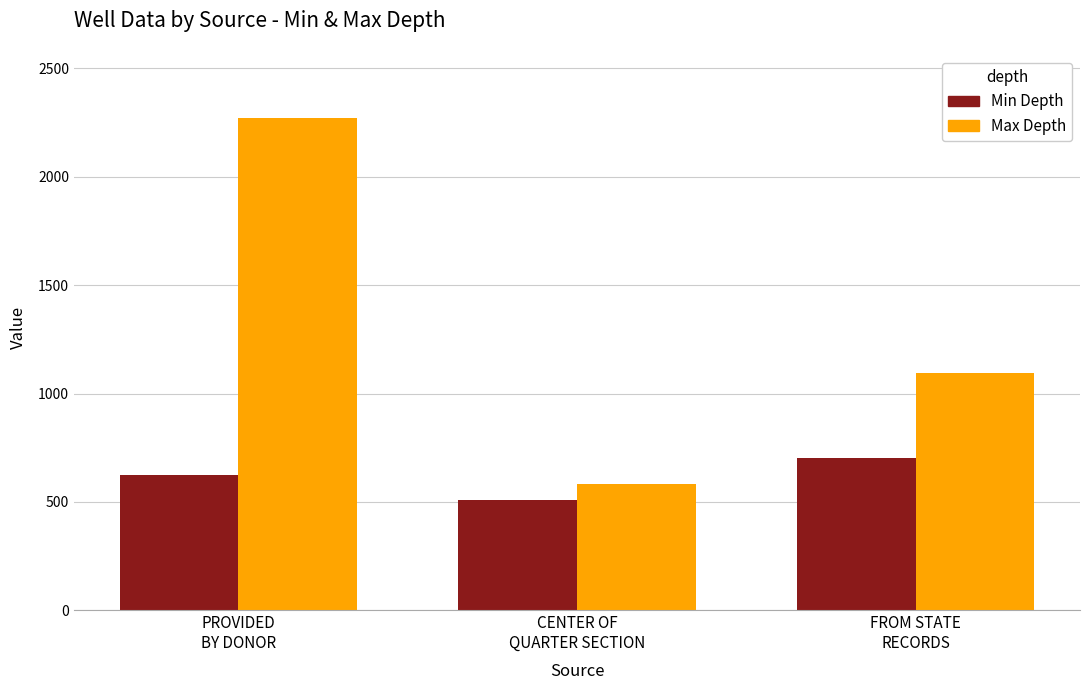

Reading right to left, list all the values displayed in this chart.

Min Depth: FROM STATE
RECORDS=702	CENTER OF
QUARTER SECTION=508	PROVIDED
BY DONOR=625
Max Depth: FROM STATE
RECORDS=1095	CENTER OF
QUARTER SECTION=581	PROVIDED
BY DONOR=2272